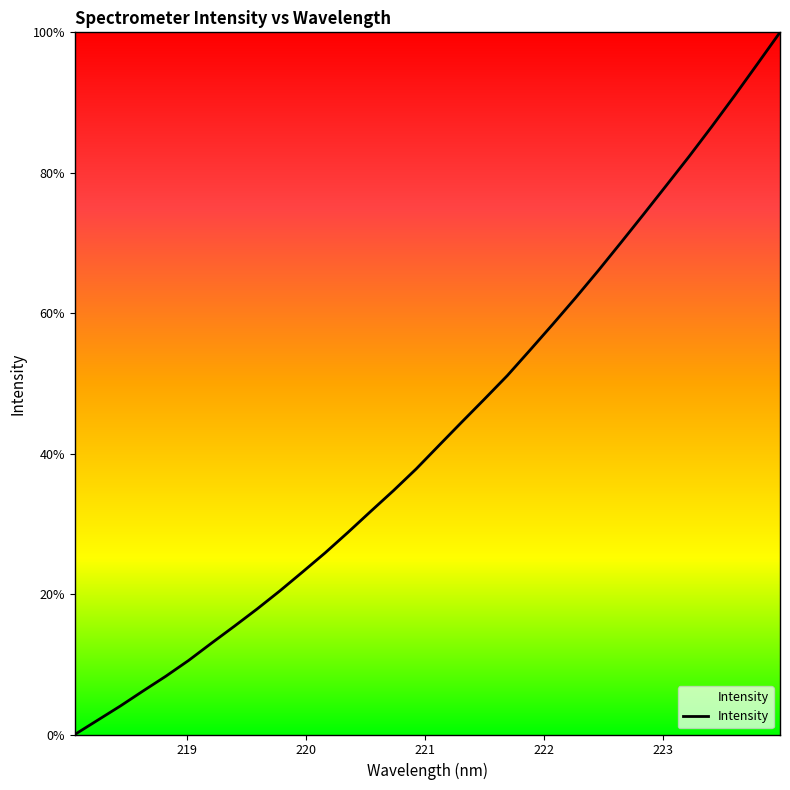

Reading left to right, transcribe all the data shown in this chart.

0.0	2.0	4.1	6.2	8.3	10.6	13.0	15.4	17.9	20.4	23.1	25.9	28.8	31.8	34.7	37.8	41.2	44.5	47.8	51.1	54.7	58.4	62.2	66.0	70.0	74.1	78.2	82.3	86.6	91.0	95.5	100.0